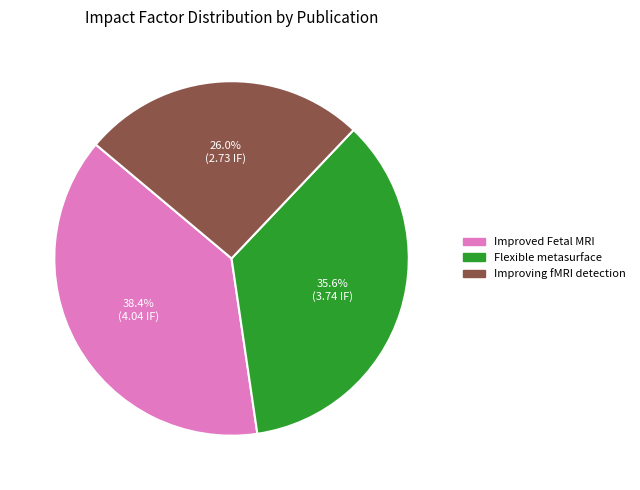

Is there any slice that represents more than half of the pie?

No